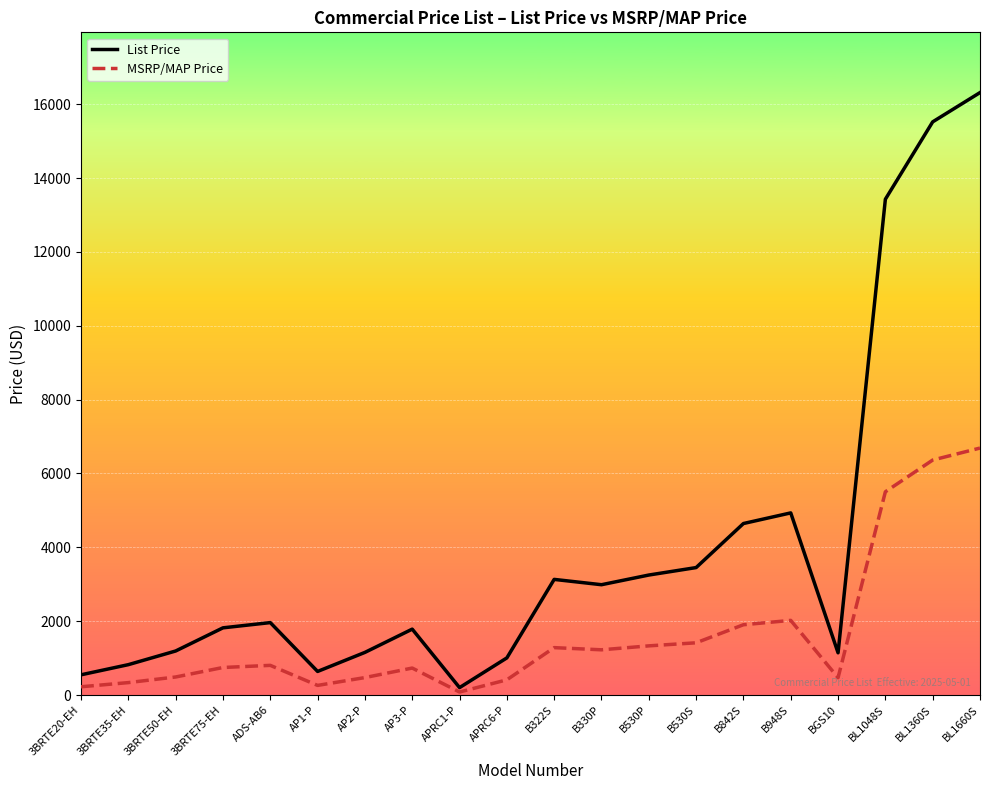

List the series in order of their overall mean, lowest first.

MSRP/MAP Price, List Price